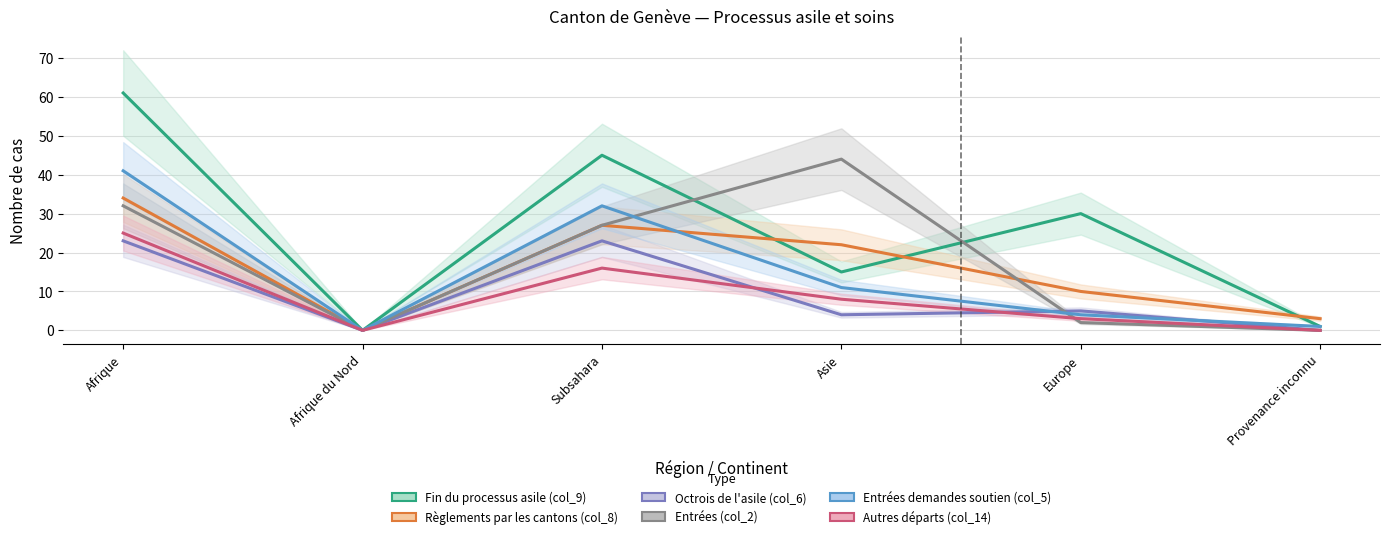

How many interior local valleys does the Entrées demandes soutien (col_5) series have?

1